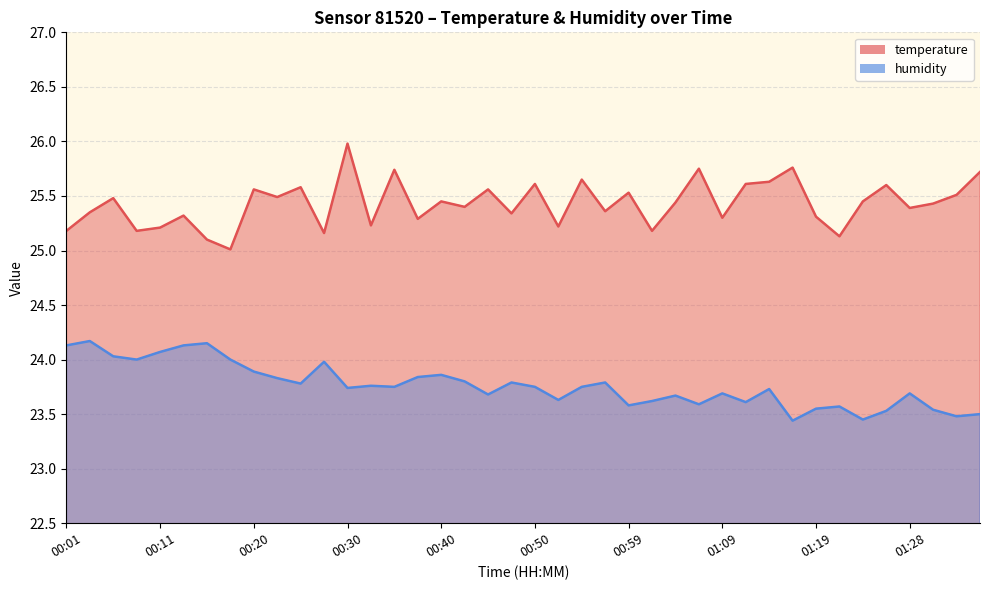

How many lines are shown in the chart?

2